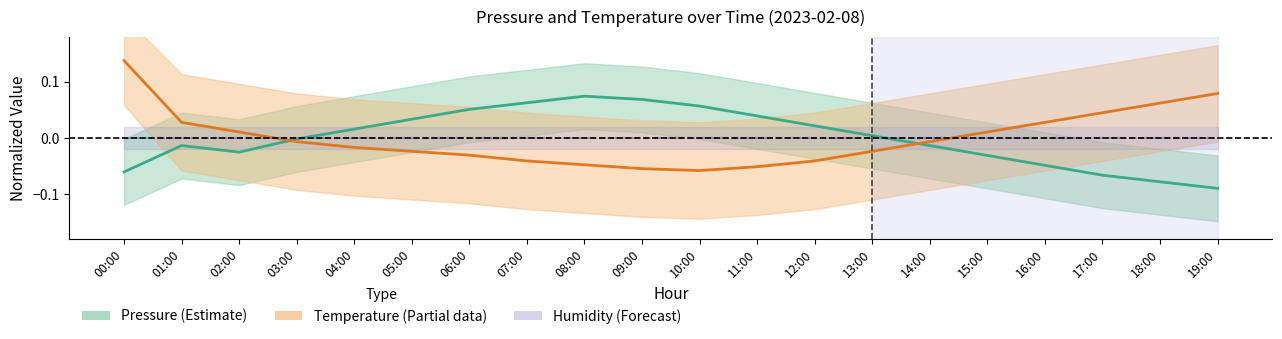

Reading right to left, transcribe all the data shown in this chart.

Pressure (Estimate): 19:00=-0.1	18:00=-0.1	17:00=-0.1	16:00=-0.0	15:00=-0.0	14:00=-0.0	13:00=0.0	12:00=0.0	11:00=0.0	10:00=0.1	09:00=0.1	08:00=0.1	07:00=0.1	06:00=0.1	05:00=0.0	04:00=0.0	03:00=-0.0	02:00=-0.0	01:00=-0.0	00:00=-0.1
Temperature (Partial): 19:00=0.1	18:00=0.1	17:00=0.0	16:00=0.0	15:00=0.0	14:00=-0.0	13:00=-0.0	12:00=-0.0	11:00=-0.1	10:00=-0.1	09:00=-0.1	08:00=-0.0	07:00=-0.0	06:00=-0.0	05:00=-0.0	04:00=-0.0	03:00=-0.0	02:00=0.0	01:00=0.0	00:00=0.1
Humidity (Forecast): 19:00=0.0	18:00=0.0	17:00=0.0	16:00=0.0	15:00=0.0	14:00=0.0	13:00=0.0	12:00=0.0	11:00=0.0	10:00=0.0	09:00=0.0	08:00=0.0	07:00=0.0	06:00=0.0	05:00=0.0	04:00=0.0	03:00=0.0	02:00=0.0	01:00=0.0	00:00=0.0